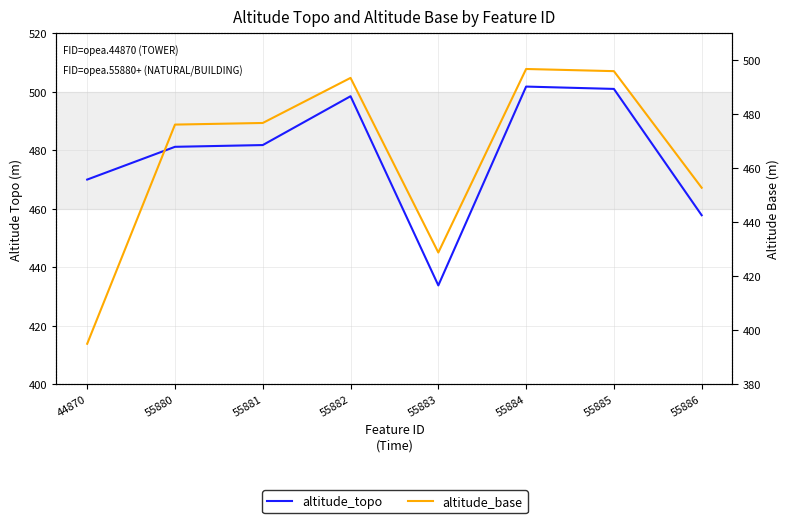

What is the maximum value shown in the chart?

501.8